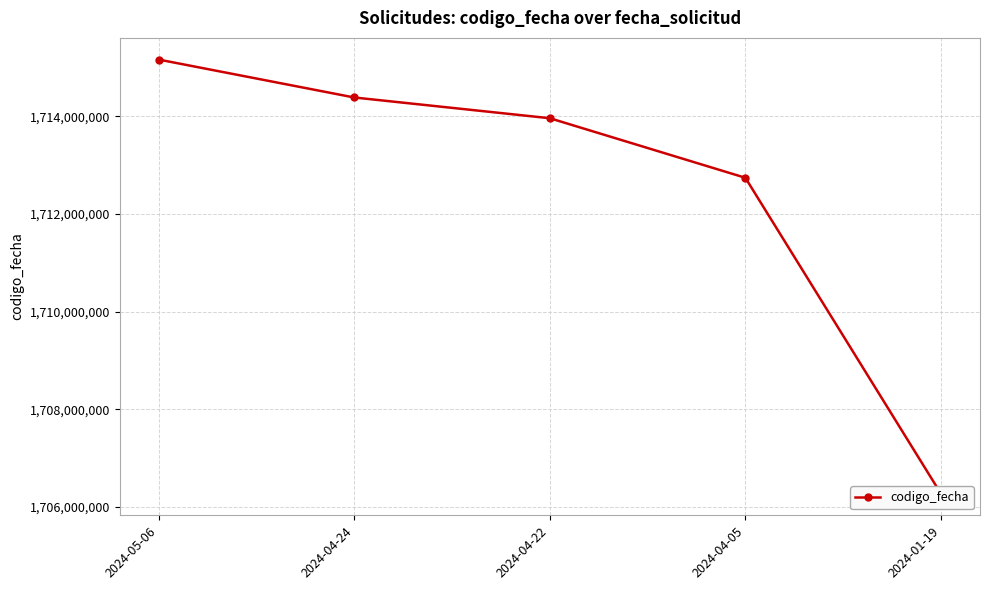

List the labels in order of value, smallest first.

2024-01-19, 2024-04-05, 2024-04-22, 2024-04-24, 2024-05-06